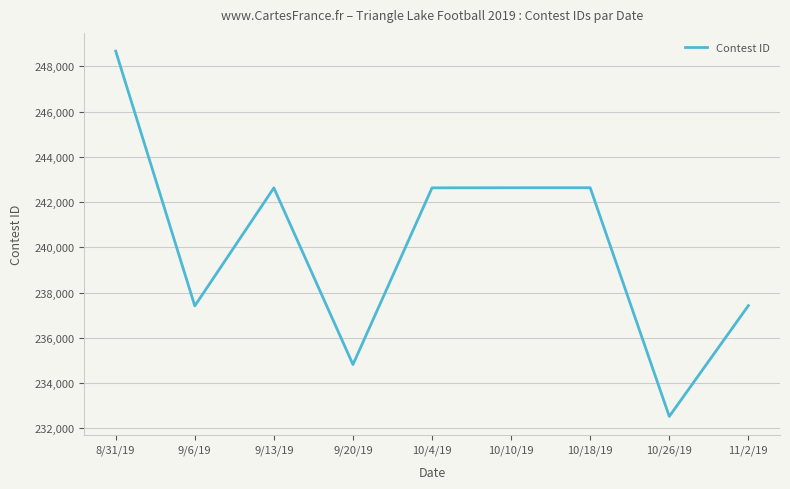

Which has a higher value, 9/6/19 or 9/13/19?

9/13/19